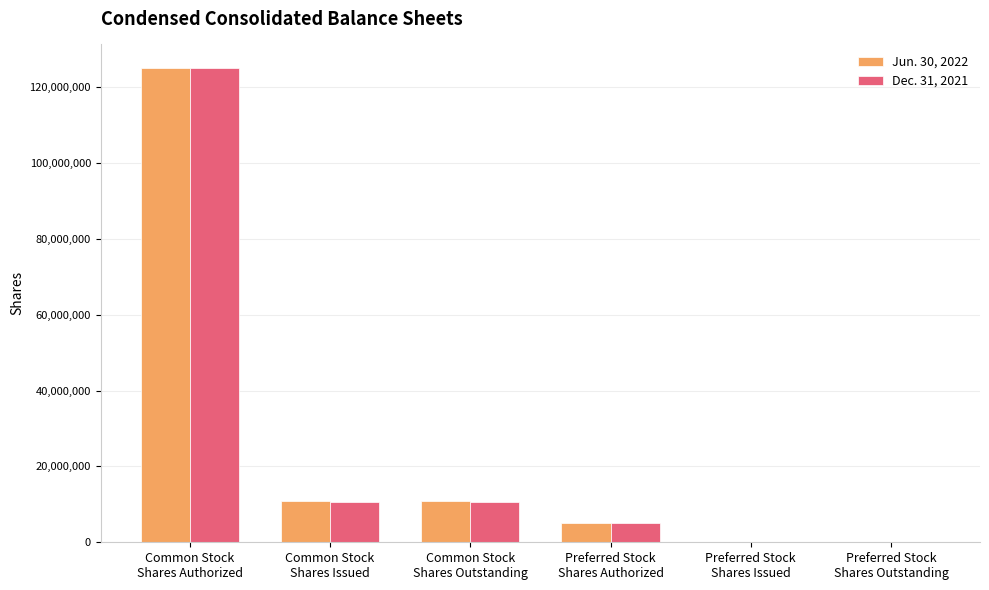

What is the greatest value displayed?

125000000